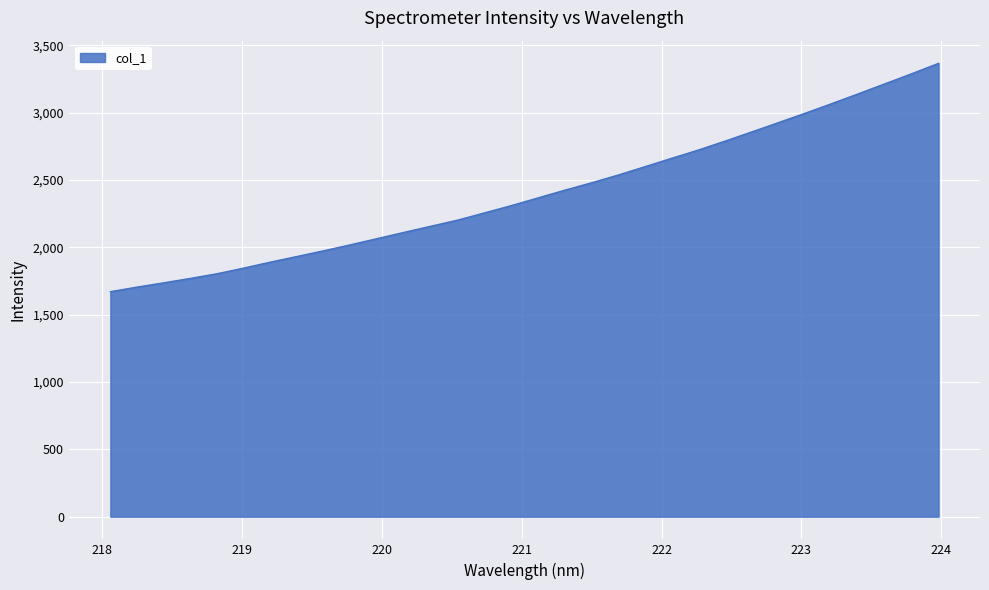

How many lines are shown in the chart?

1